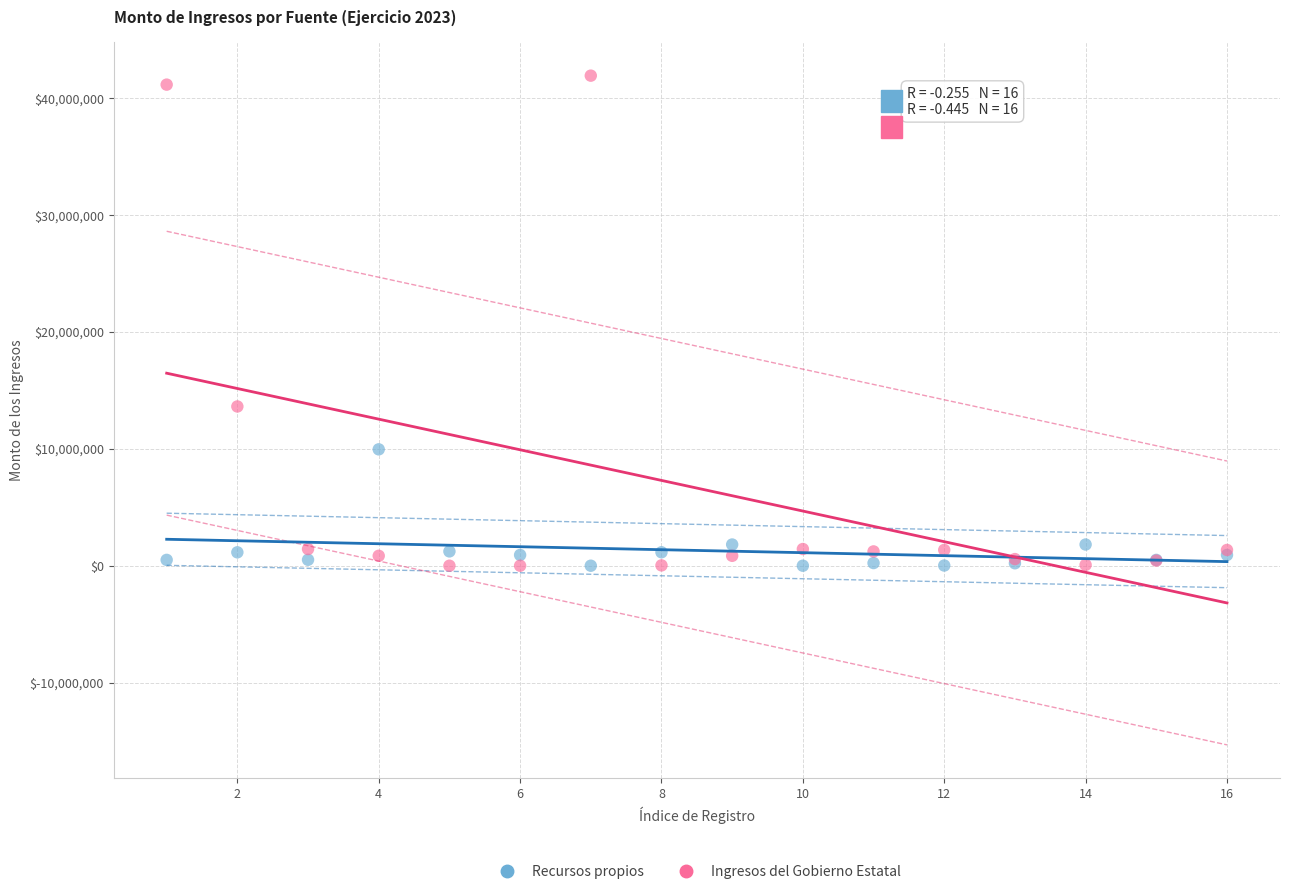

Which series has the widest spread of Y values?

Ingresos del Gobierno Estatal